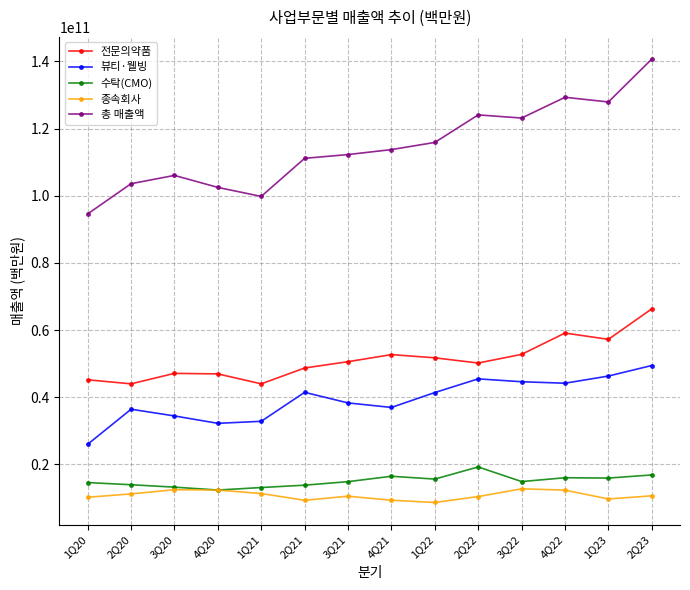

The value of 뷰티·웰빙 at 3Q21 is 17011010613. True or false?

False